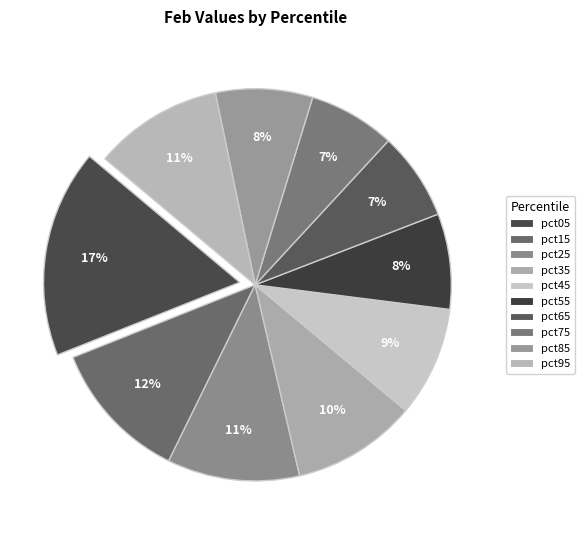

Does pct25 represent more than half of the total?

No